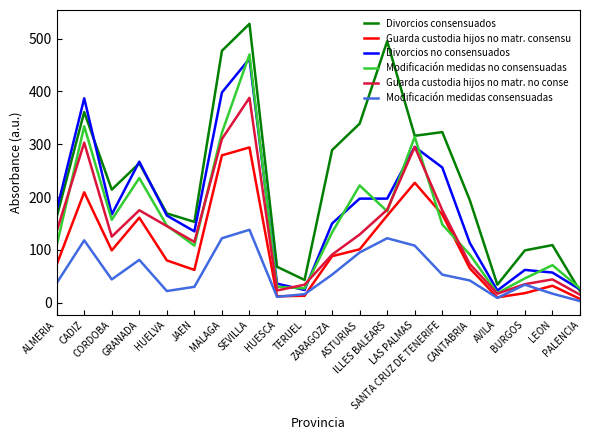

Which series has the largest range (max minus min)?

Divorcios consensuados